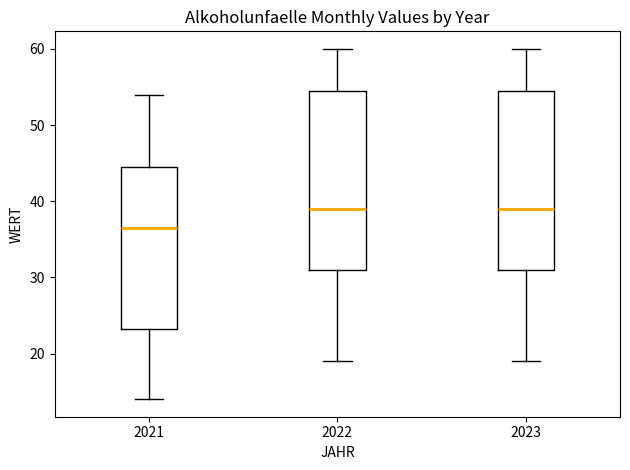

Where does the median line of the box at x = 2022 sit on the y-axis? The values are not printed on the chart, so give them approximately, as read against the axis.

39